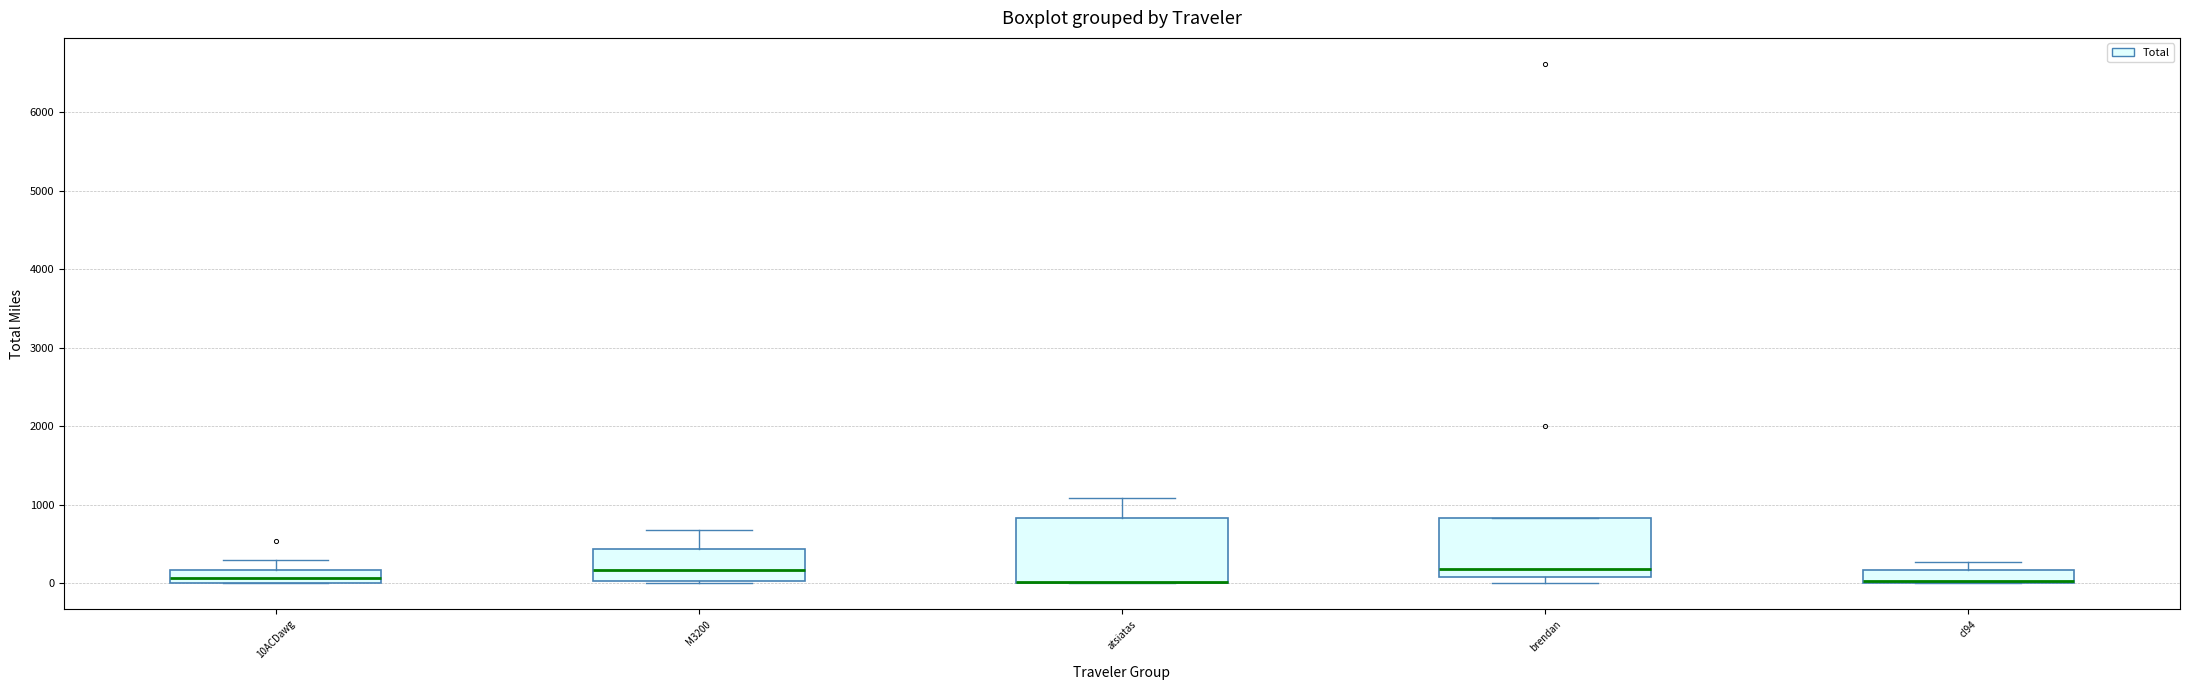

Reading left to right, read every box against the y-axis: the position of its median line, the range the box covers, and the ends of its whiskers. The values are not printed on the chart, so give them approximately, as read against the axis.

10ACDawg: median 100, box 0 to 200, whiskers 0 to 300
M3200: median 200, box 0 to 400, whiskers 0 (just below the box's lower edge) to 700
atsiatas: median 0 (drawn on the box's lower edge), box 0 to 800, whiskers 0 to 1100
brendan: median 200, box 100 to 800, whiskers 0 to 800
cl94: median 0 (just above the box's lower edge), box 0 to 200, whiskers 0 to 300